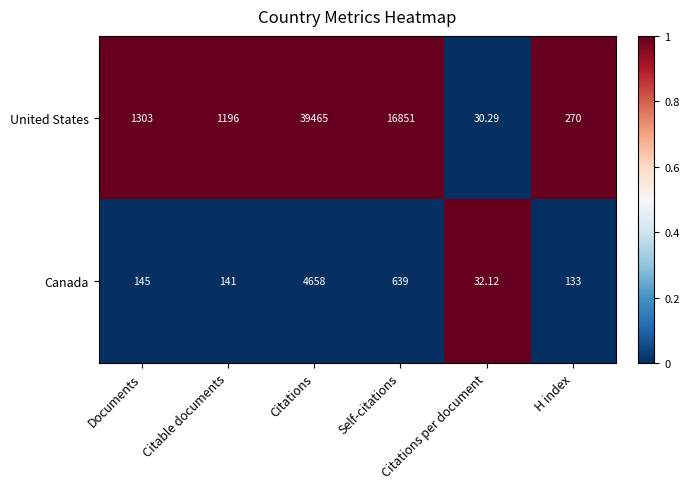

Rank the series by their maximum value, from highest to lowest.

United States, Canada